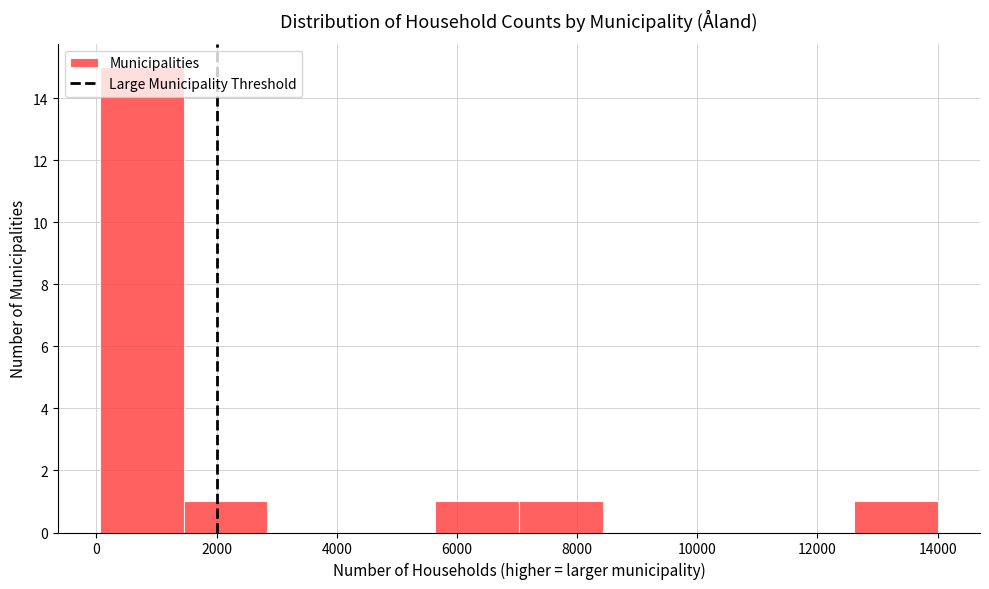

Reading left to right, list every bar in this chart as the range it spans on the x-axis followed by its height. Neither the bar edges nor the heights are printed on the chart, so give them approximately, as read against the axes.

0 to 1400: 15
1400 to 2800: 1
2800 to 4200: 0
4200 to 5600: 0
5600 to 7000: 1
7000 to 8400: 1
8400 to 9800: 0
9800 to 11200: 0
11200 to 12600: 0
12600 to 14000: 1